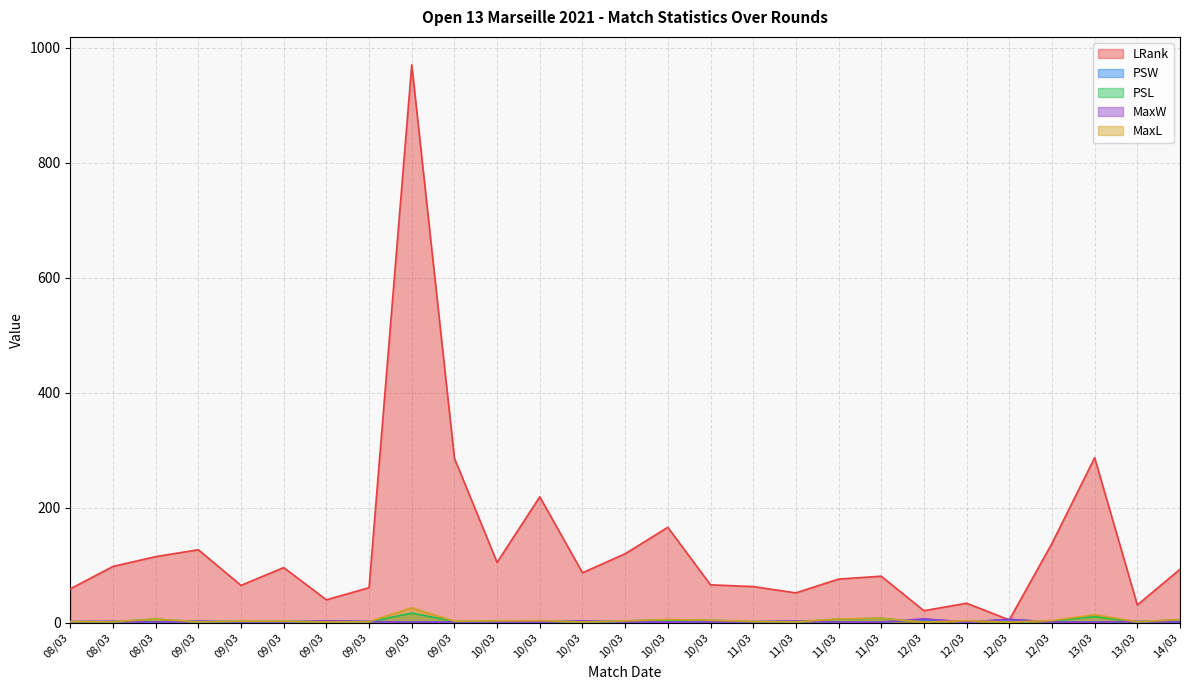

How many lines are shown in the chart?

5